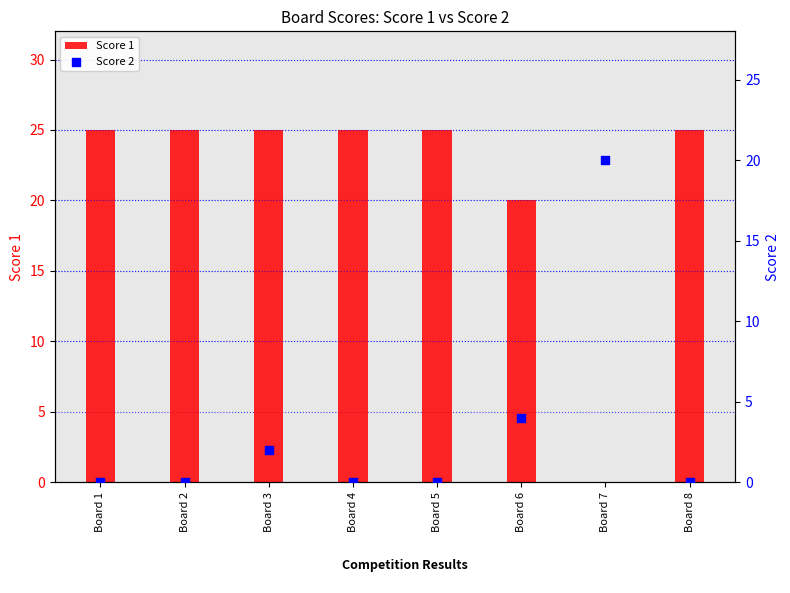

What are all the series names shown in the legend?

Score 1, Score 2